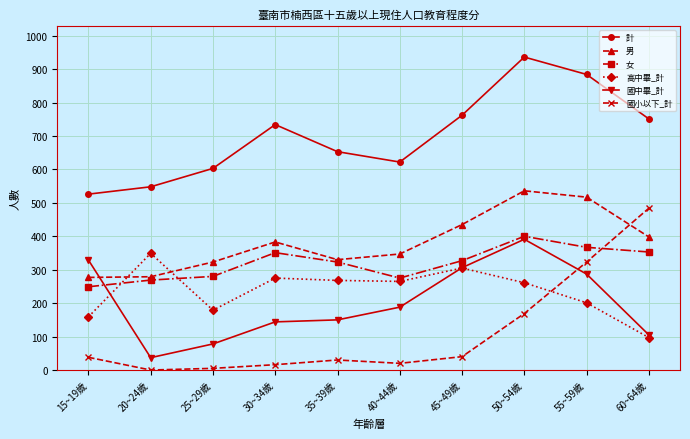

What is the spread (max minus min) of values at 60~64歲?

654